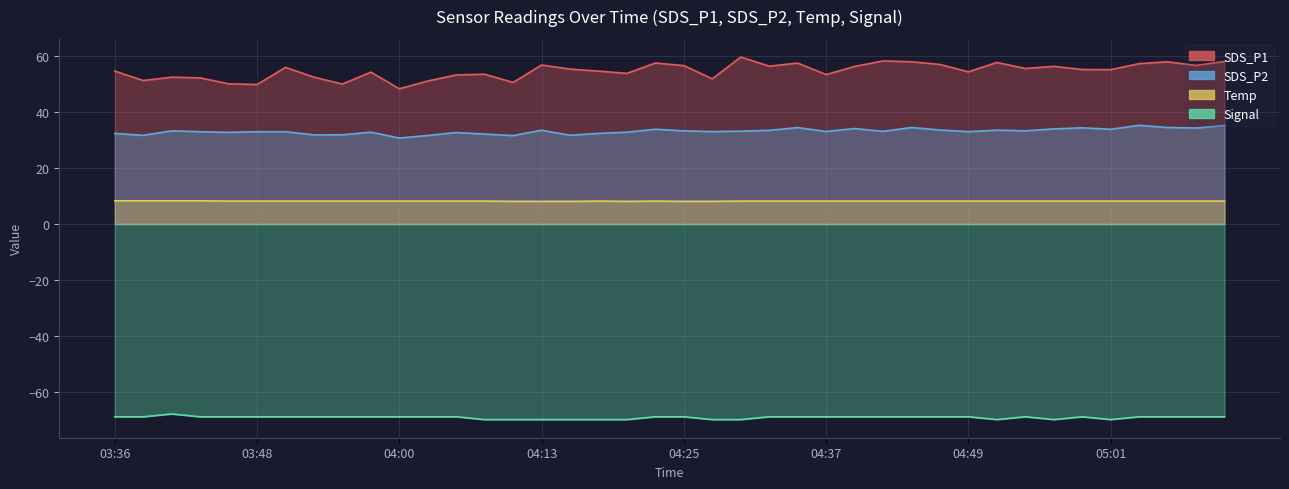

What is the value of the SDS_P1 point at the 34th from the left?

56.4